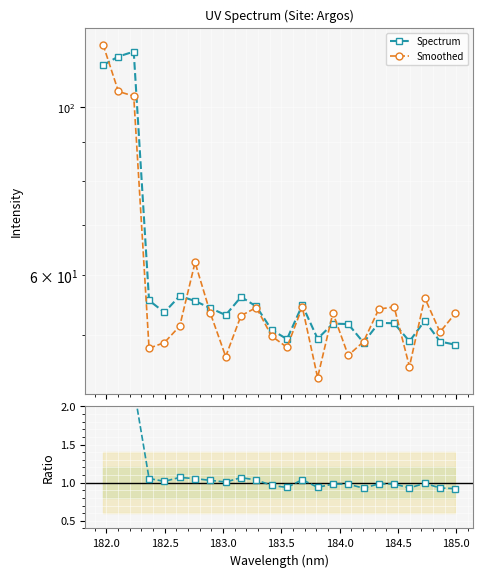

At how many categories does at least one series exceed 22?

24